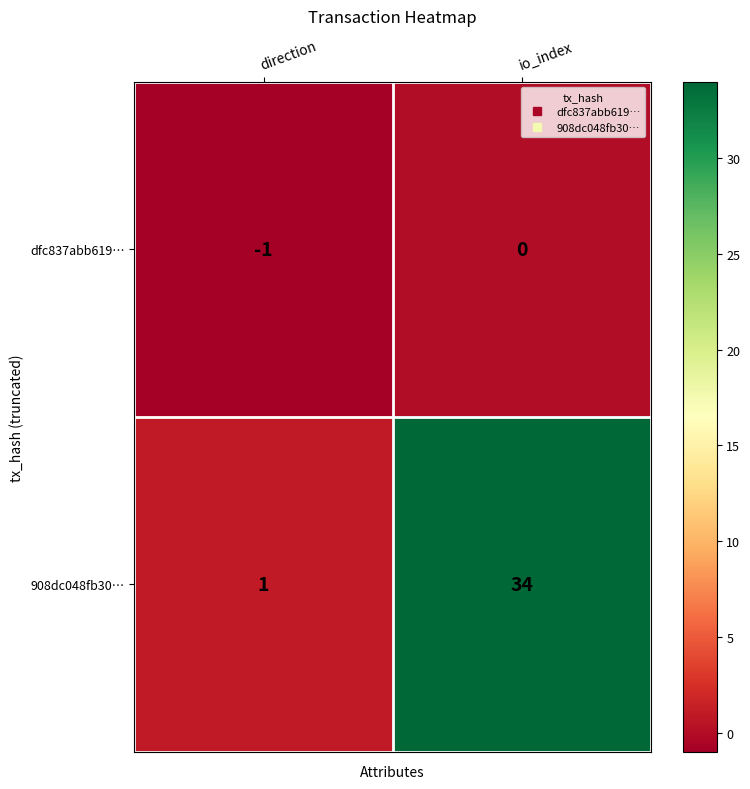

True or false: dfc837abb619… has a value of -1 at io_index.

False